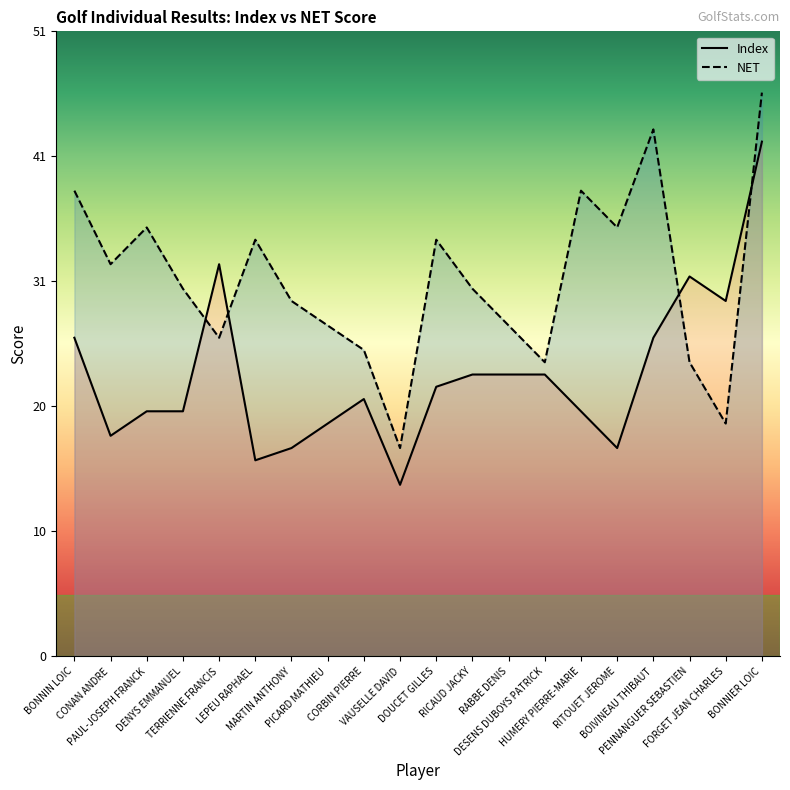

What is the approximate value of NET at BONNIN LOIC, to the nearest 10?

40